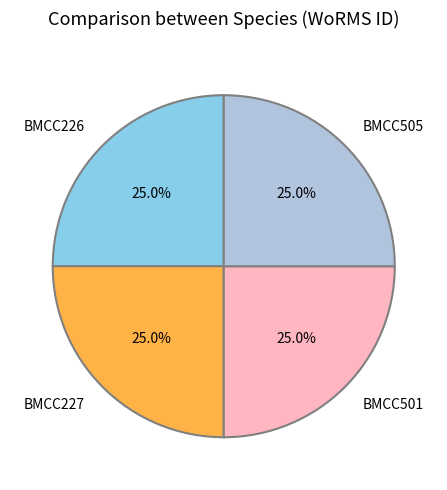

Does BMCC227 account for over 50% of the chart?

No